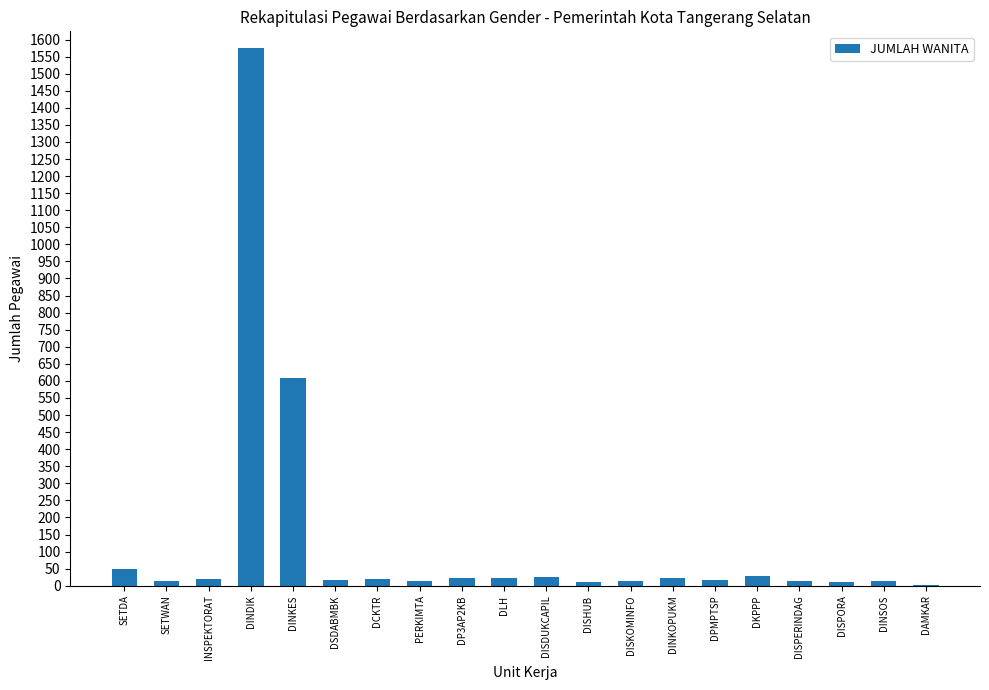

Which category has the highest value across all series?

DINDIK